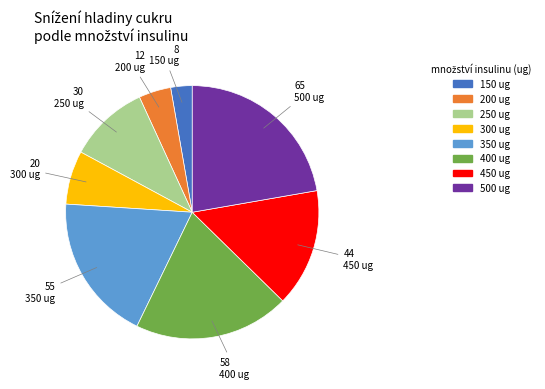

Is the sum of 300 and 350 greater than half?

No